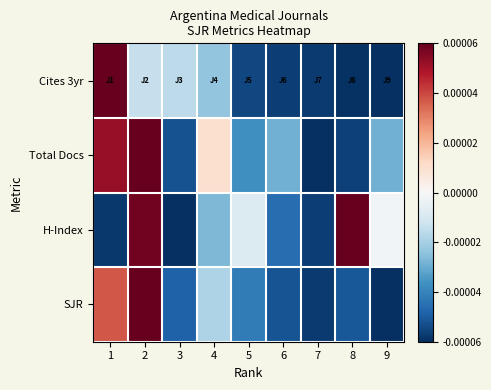

Reading left to right, what are all the values shown in this chart?

Cites 3yr: 1=0.0	2=-0.0	3=-0.0	4=-0.0	5=-0.0	6=-0.0	7=-0.0	8=-0.0	9=-0.0
Total Docs: 1=0.0	2=0.0	3=-0.0	4=0.0	5=-0.0	6=-0.0	7=-0.0	8=-0.0	9=-0.0
H-Index: 1=-0.0	2=0.0	3=-0.0	4=-0.0	5=-0.0	6=-0.0	7=-0.0	8=0.0	9=-0.0
SJR: 1=0.0	2=0.0	3=-0.0	4=-0.0	5=-0.0	6=-0.0	7=-0.0	8=-0.0	9=-0.0